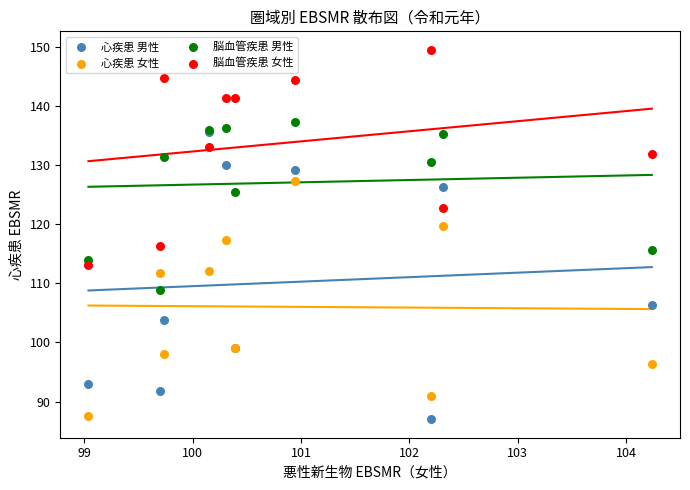

What are all the series names shown in the legend?

心疾患 男性, 心疾患 女性, 脳血管疾患 男性, 脳血管疾患 女性